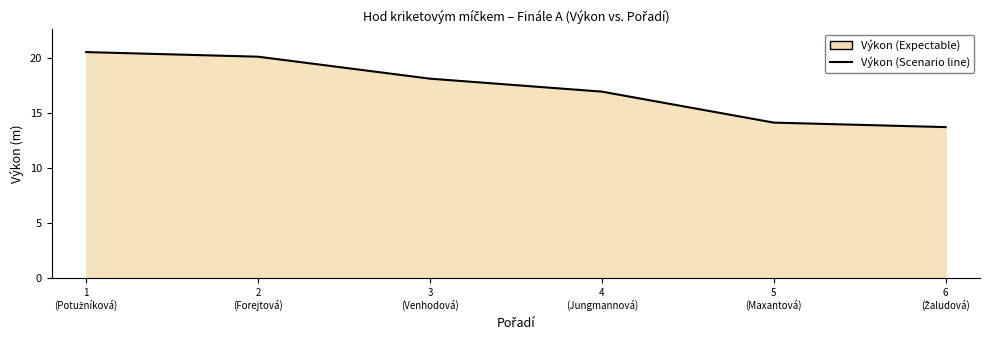

How many lines are shown in the chart?

1